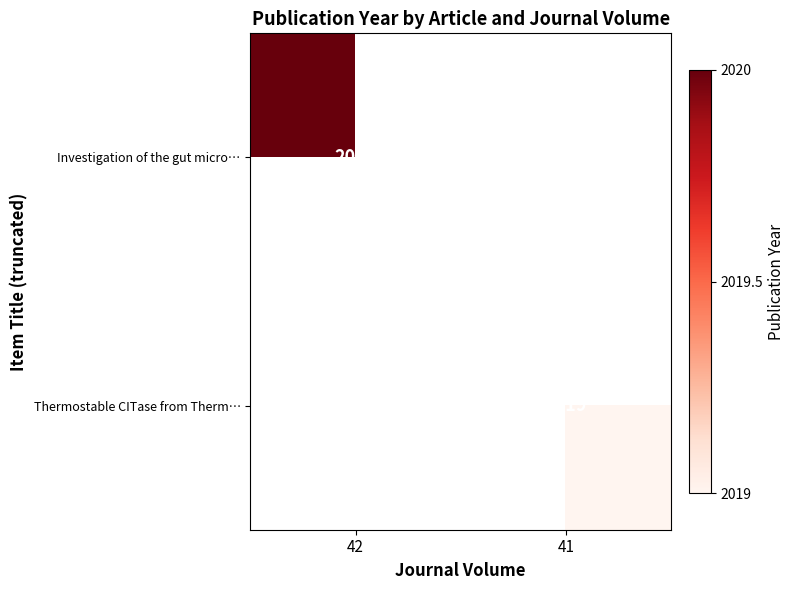

True or false: Investigation of the gut micro… has a value of 2020 at 42.

True